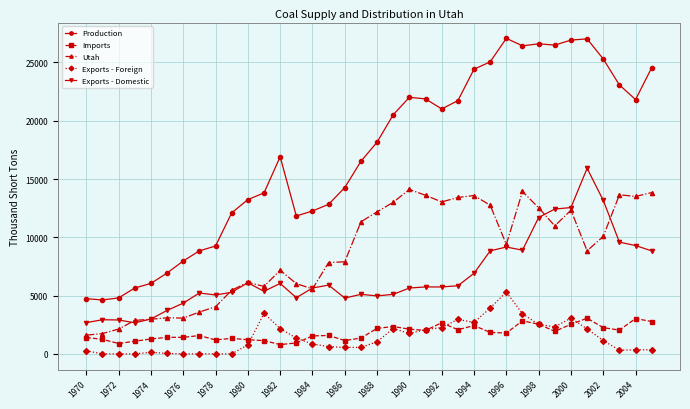

Rank the series by their maximum value, from lowest to highest.

Imports, Exports - Foreign, Utah, Exports - Domestic, Production